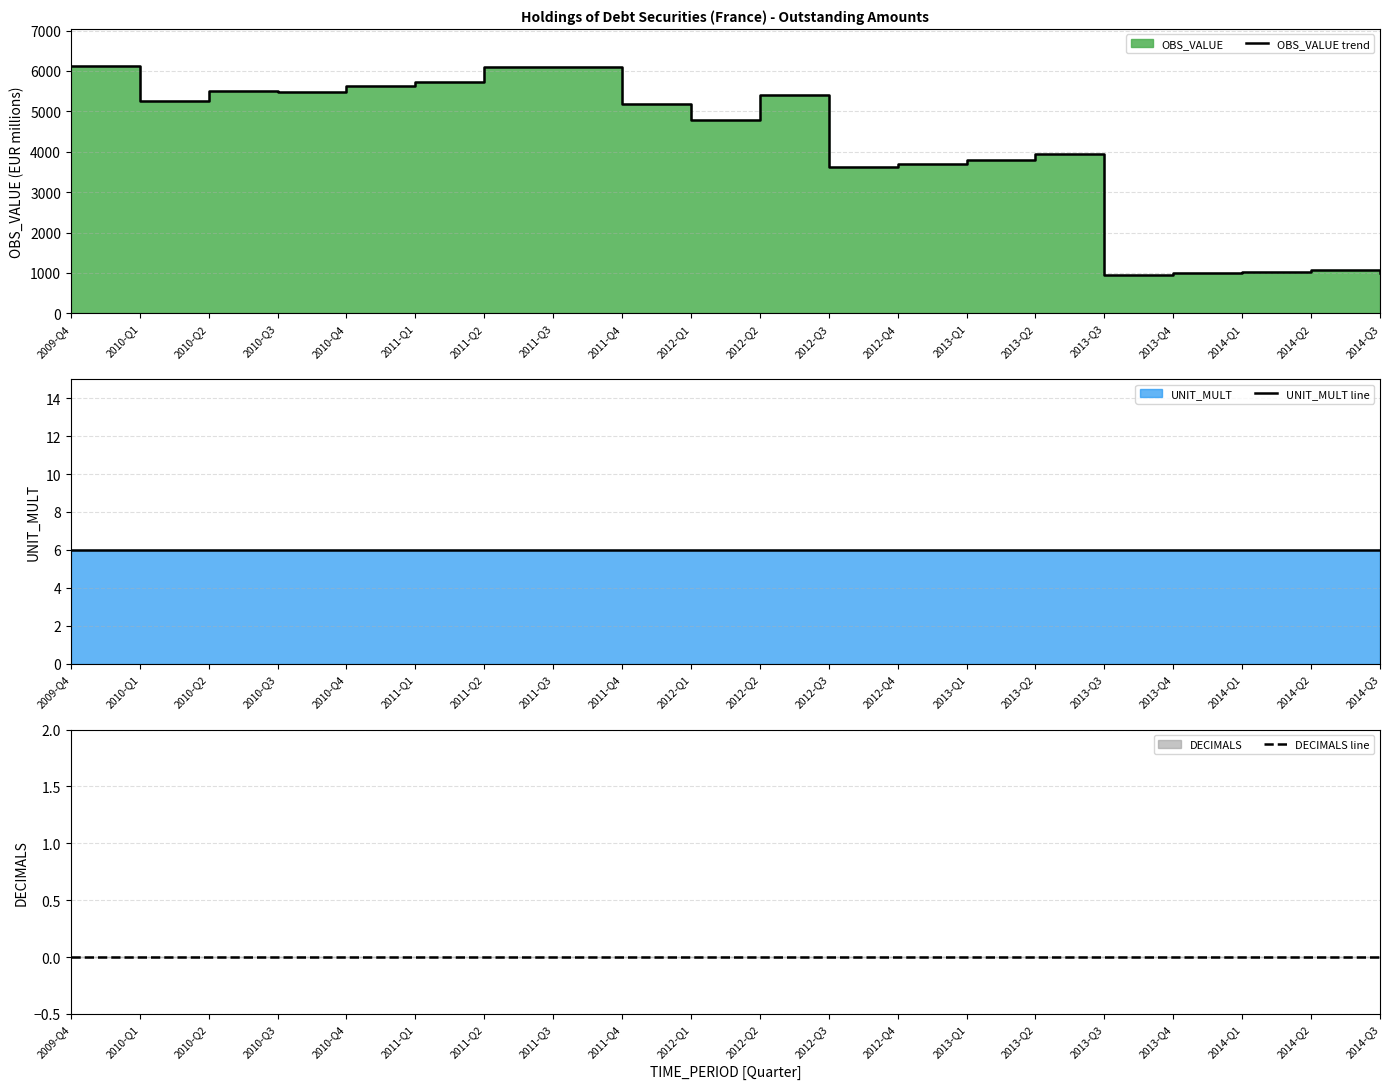

At which label does OBS_VALUE trend reach its peak?

2009-Q4